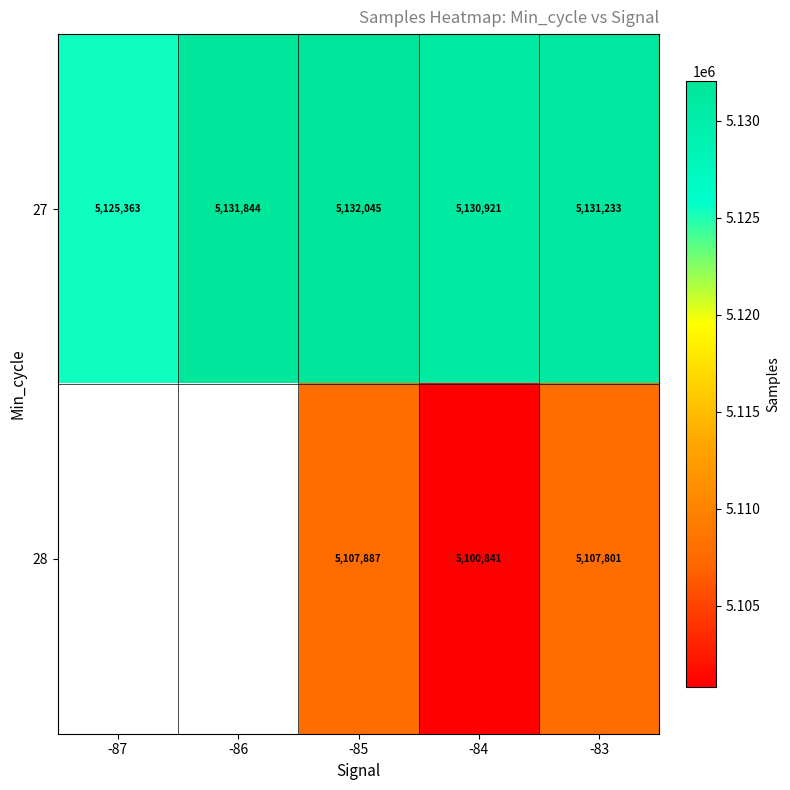

At which label is 27 closest to 5128704?

-84